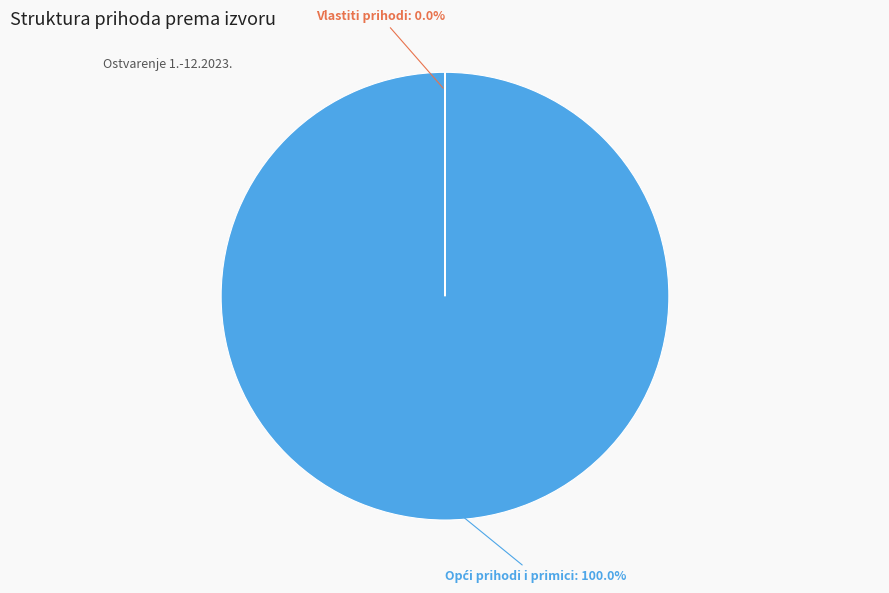

Which category has the biggest portion of the pie?

Opći prihodi i primici